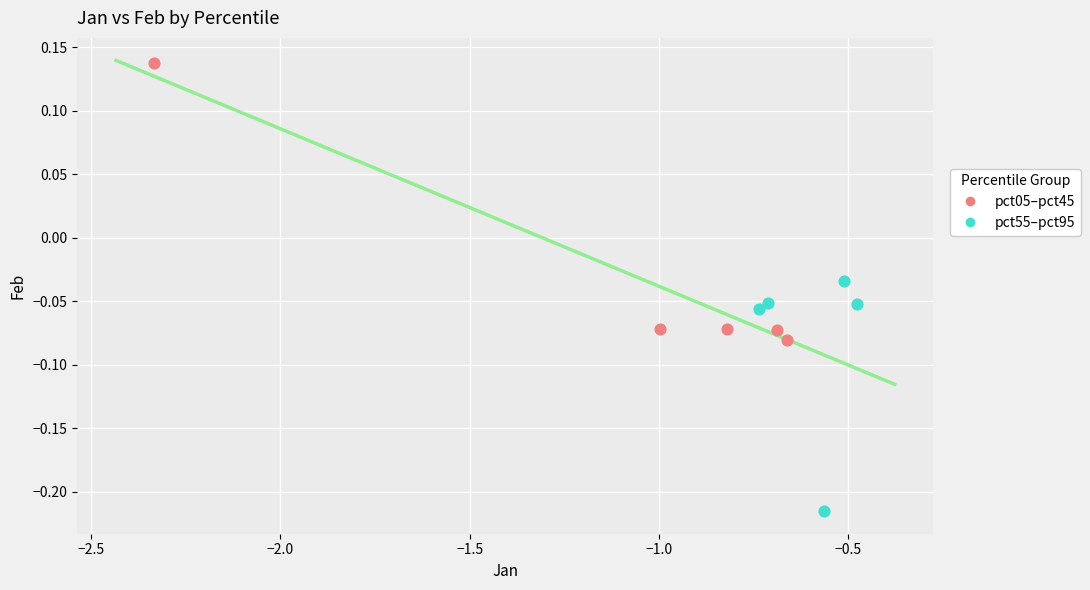

Which series has the widest spread of Y values?

pct05–pct45